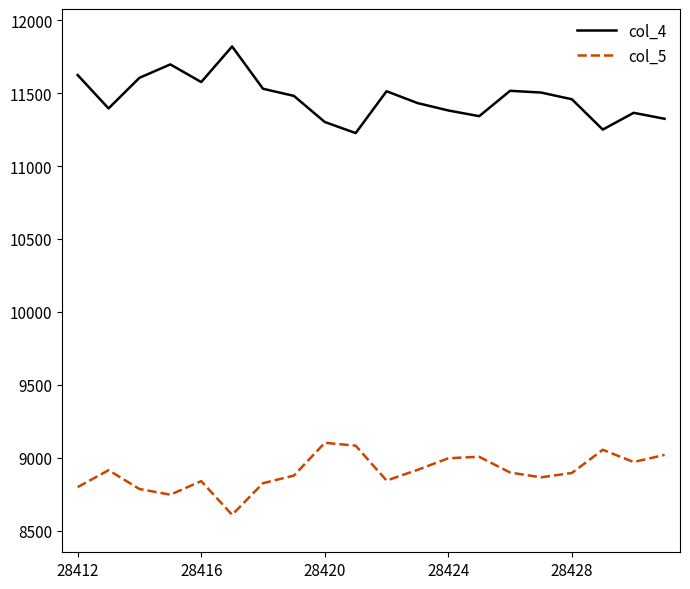

Which series has the largest total across all categories?

col_4